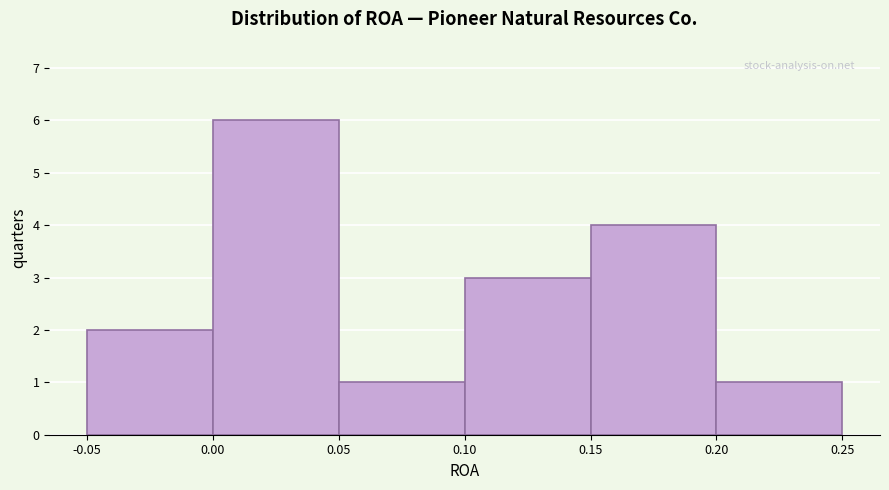

What is the height of the bar covering 0.15 to 0.20 on the x-axis? The values are not printed on the chart, so give them approximately, as read against the axis.

4